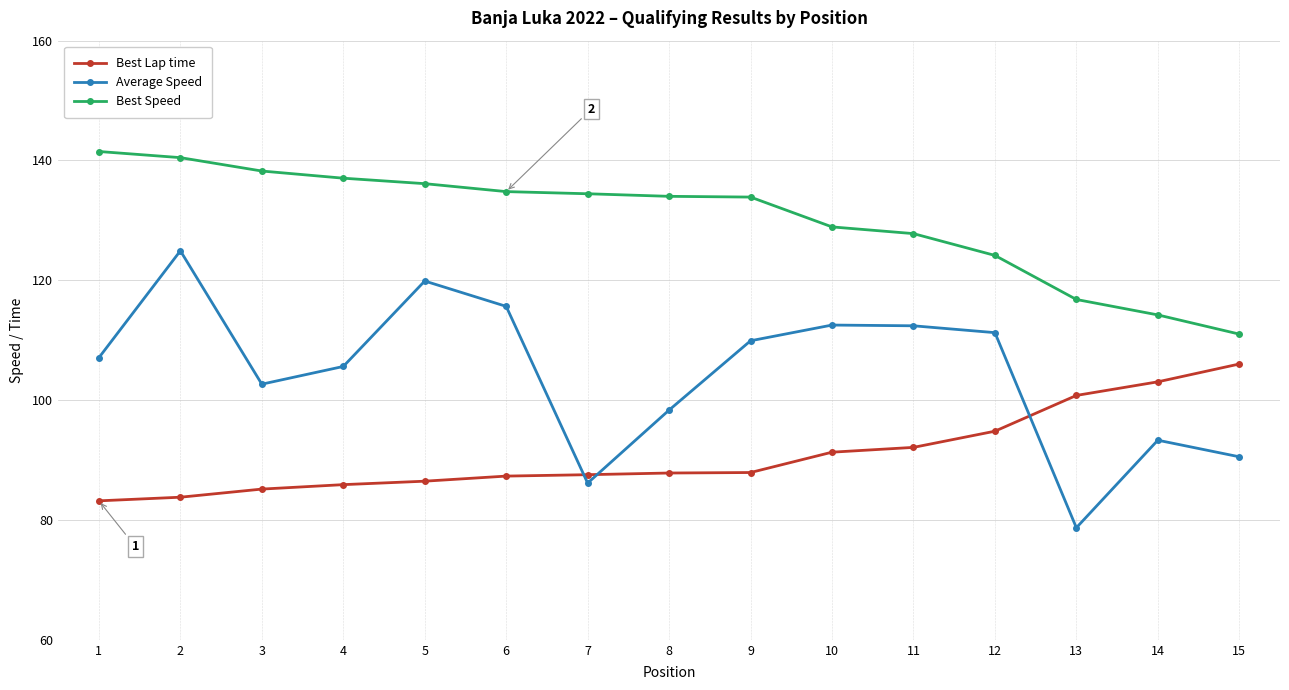

How many intersections are there between Average Speed and Best Lap time?

3